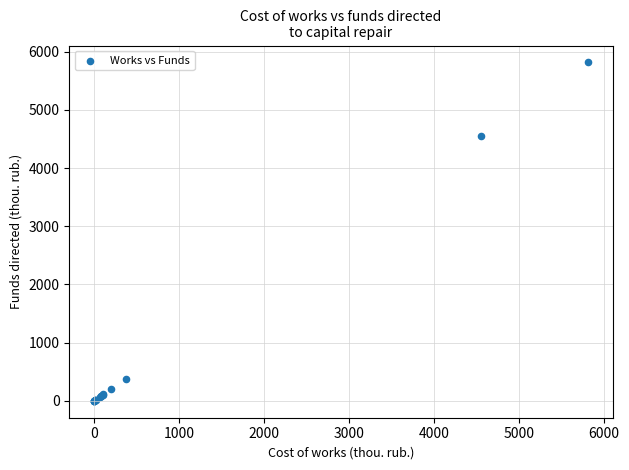

What Y value in the scatter plot is closest to 2908?

4552.0